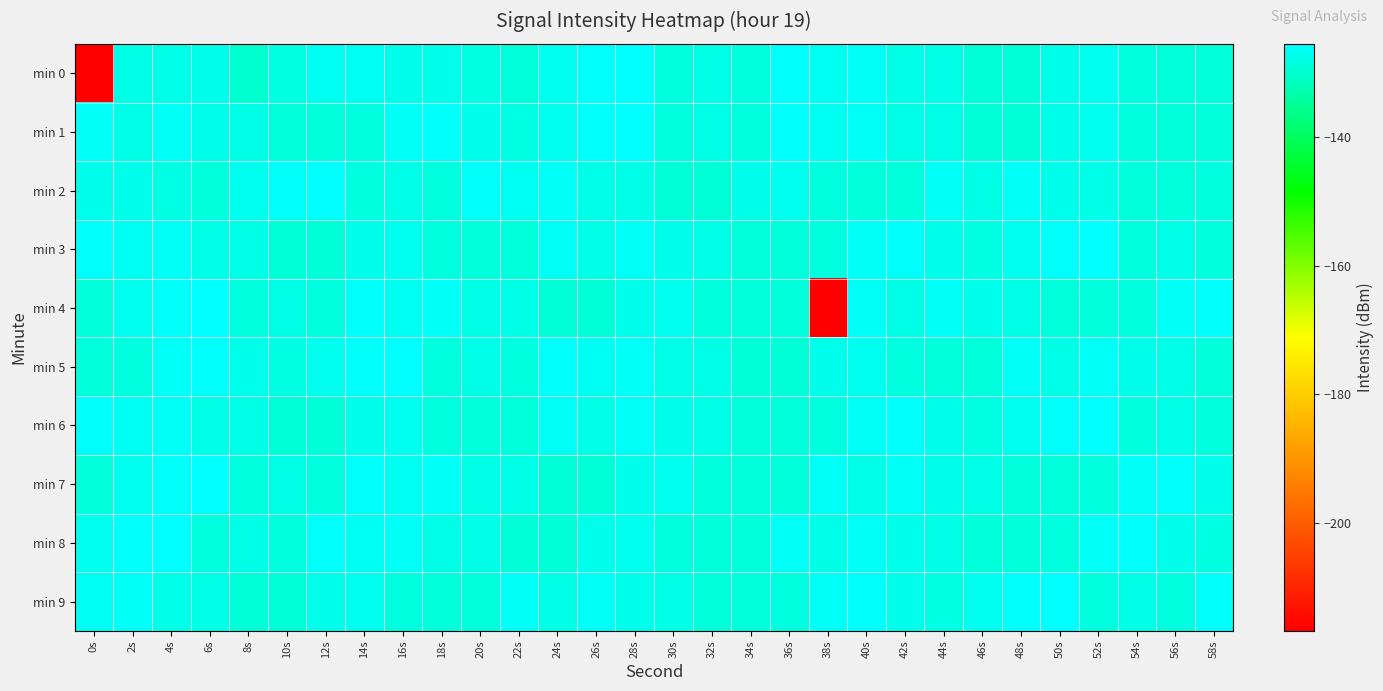

How many data points does each series have?

30